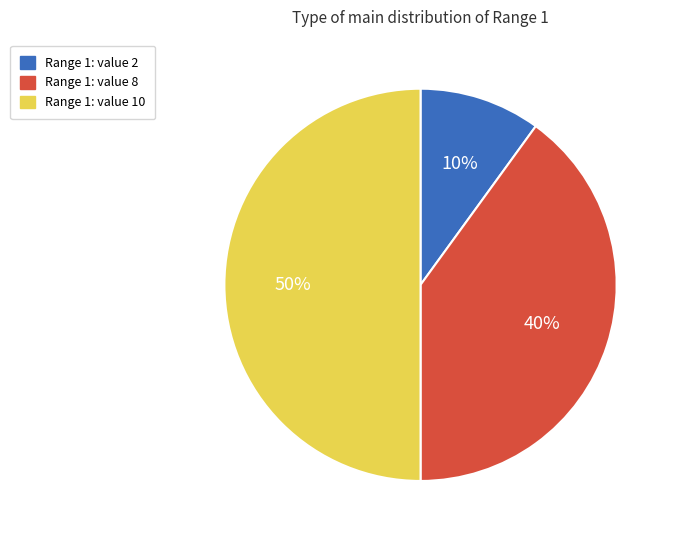

How many segments does this pie chart have?

3